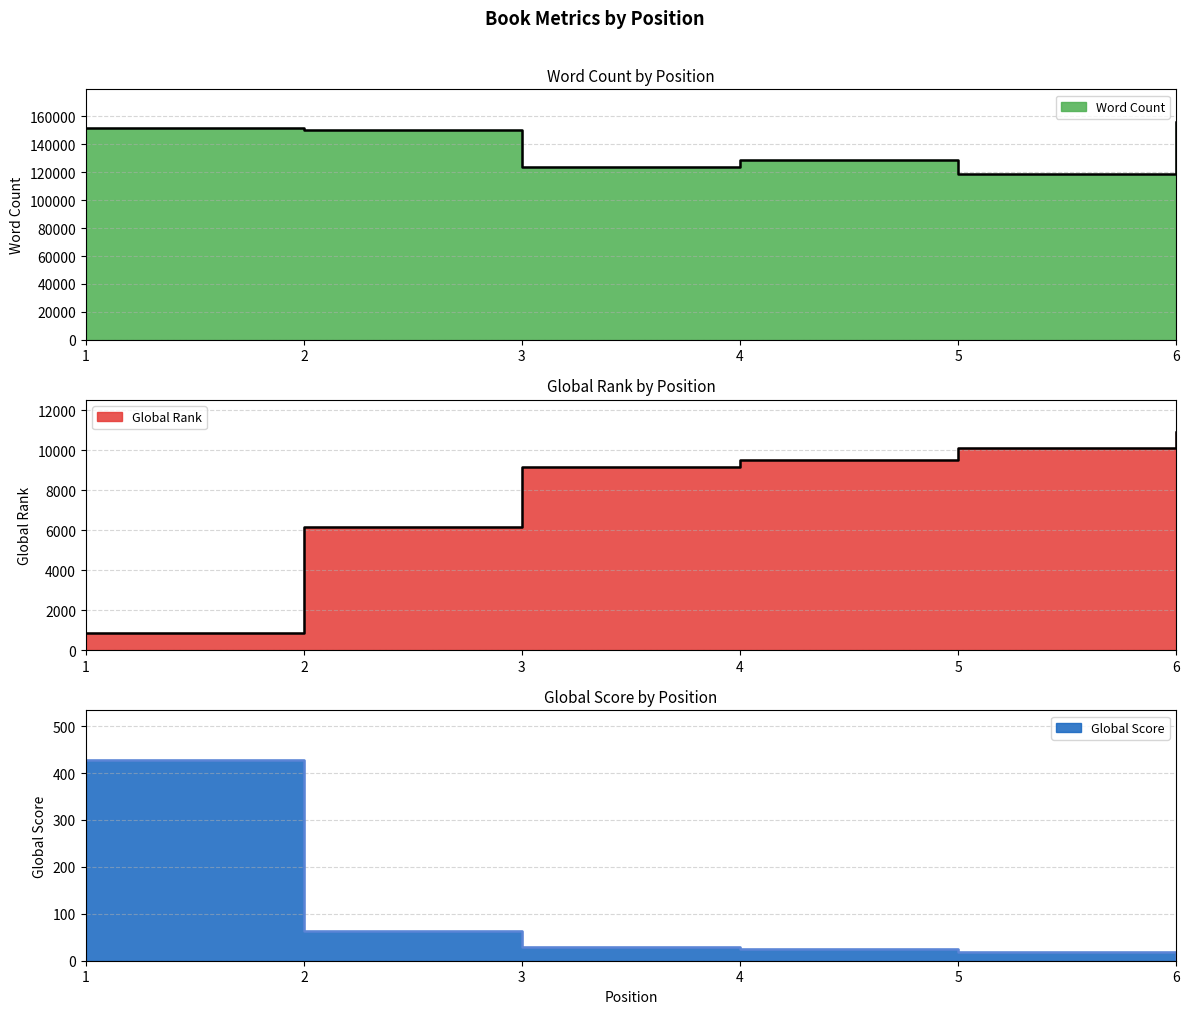

Which series has the largest total across all categories?

Word Count